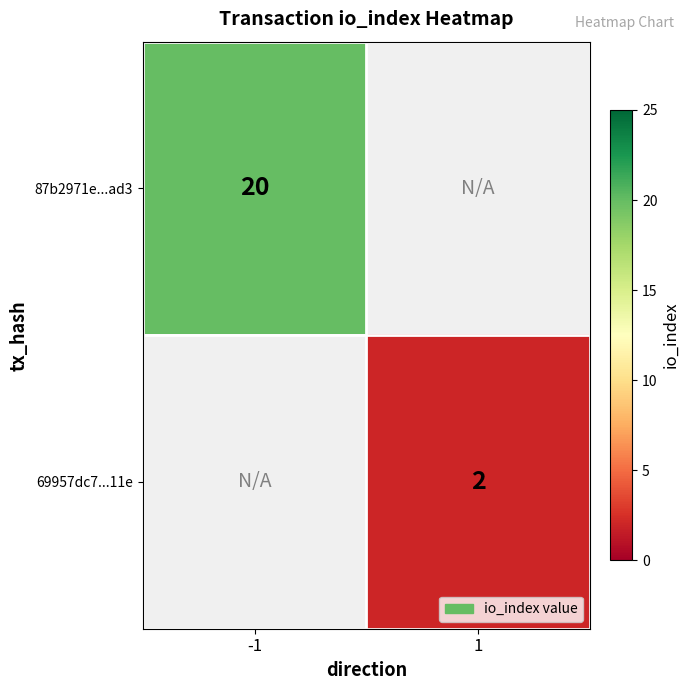

The value of 69957dc7...11e at 1 is 4. True or false?

False